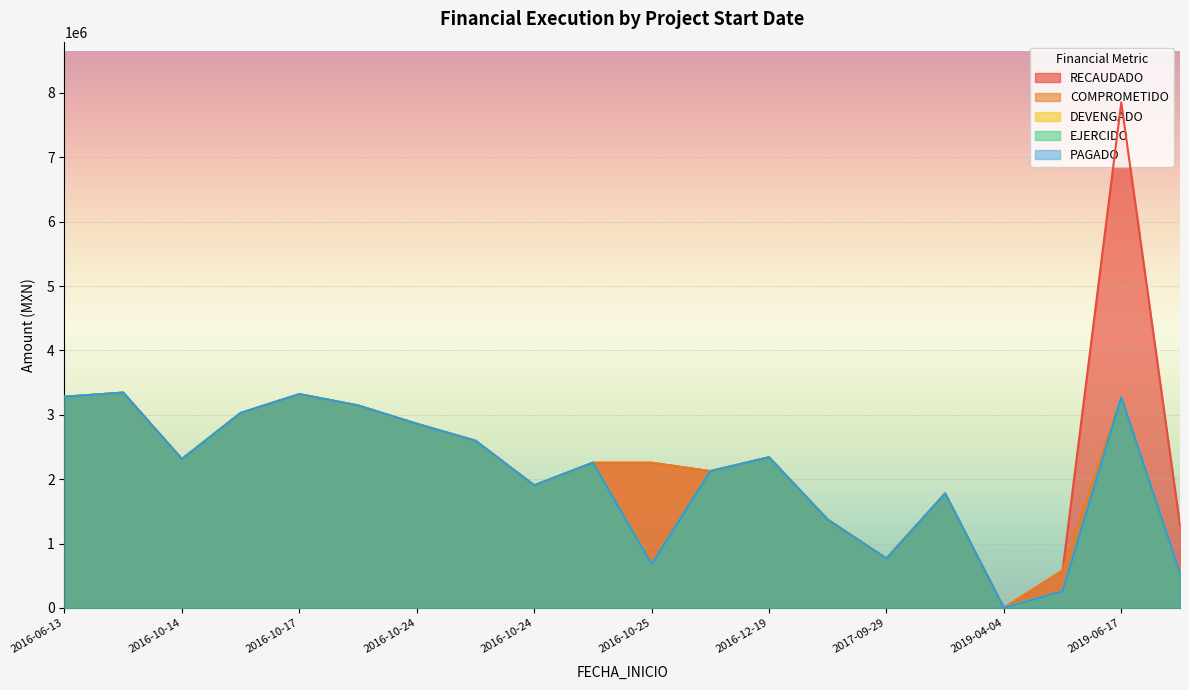

What are all the series names shown in the legend?

RECAUDADO, COMPROMETIDO, DEVENGADO, EJERCIDO, PAGADO